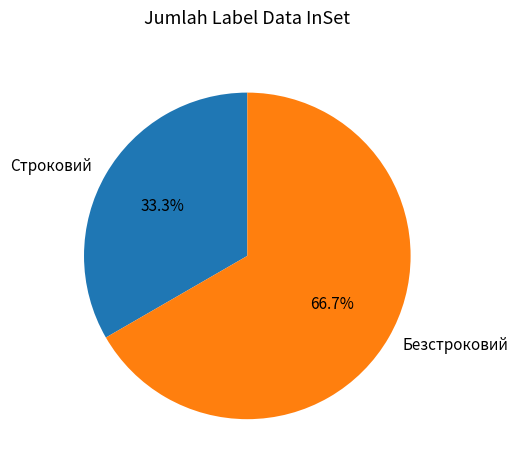

What percentage do Строковий and Безстроковий together represent?

100.0%